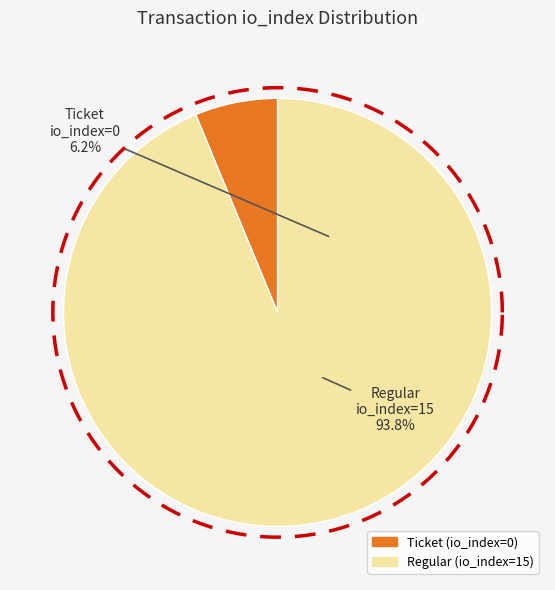

How many slices are in this pie chart?

2